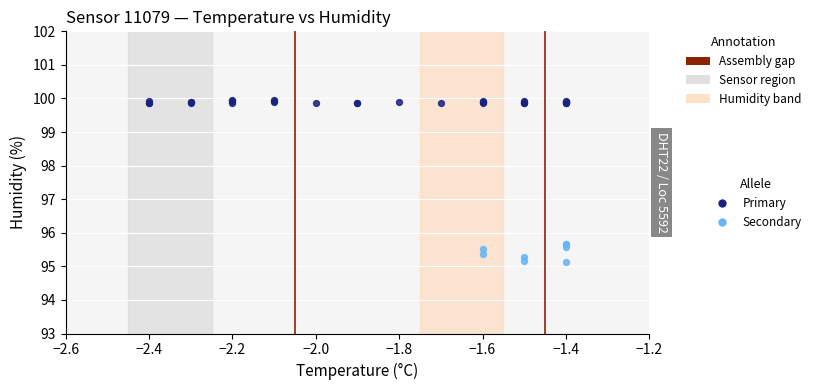

Which series reaches the minimum Y coordinate?

Secondary